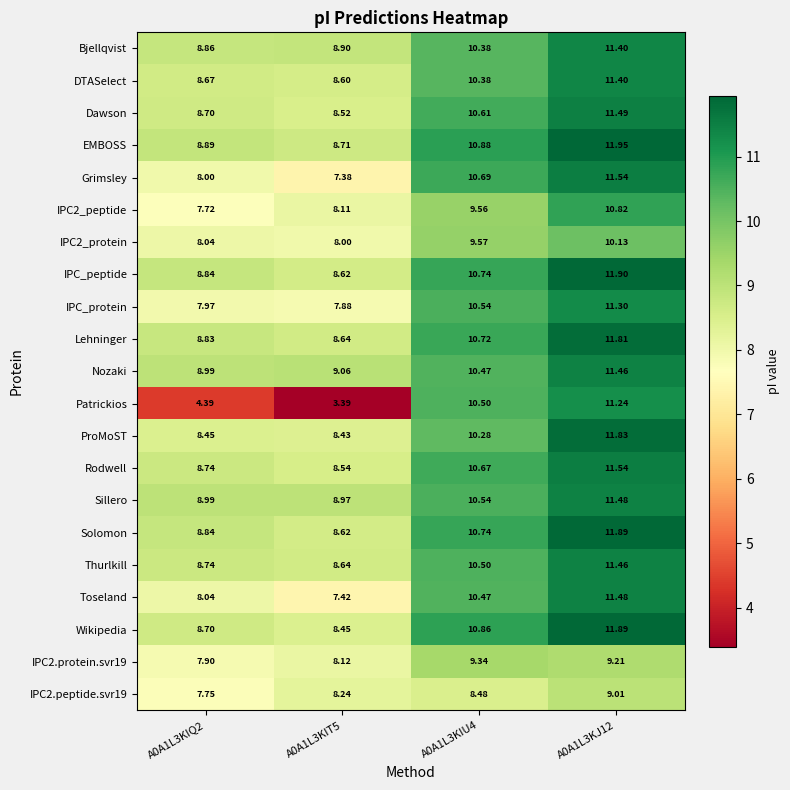

What is the spread (max minus min) of values at A0A1L3KIQ2?

4.6